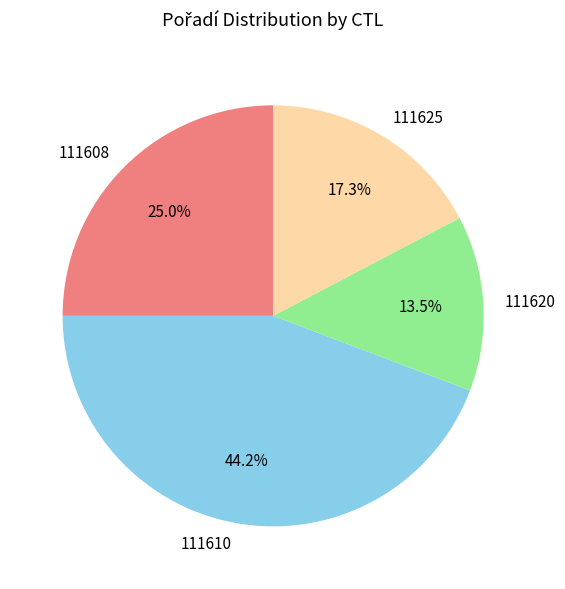

How many segments does this pie chart have?

4